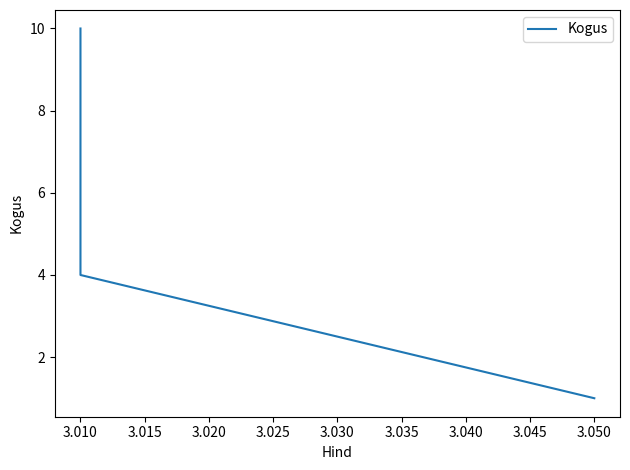

What is the average value?

5